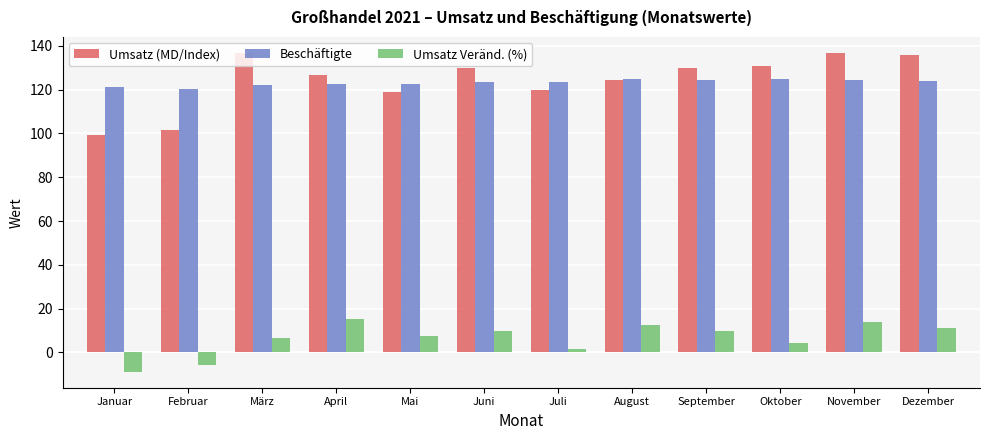

What is the sum of the Umsatz Veränd. (%) values at Februar and April?

9.3